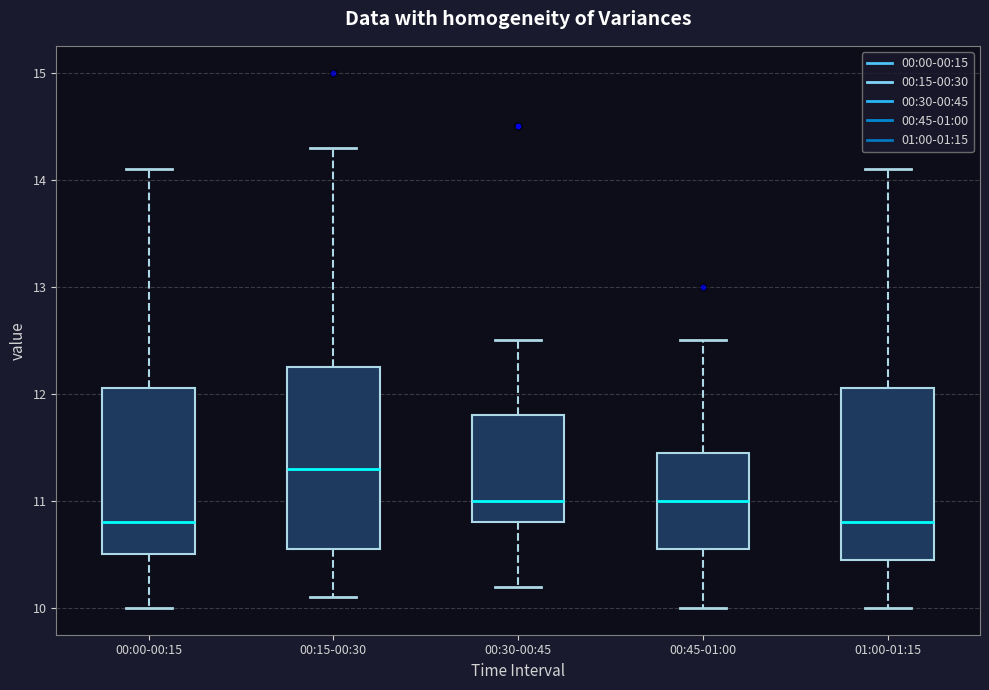

Where does the upper whisker of the box for 00:30-00:45 end on the y-axis? The values are not printed on the chart, so give them approximately, as read against the axis.

12.5